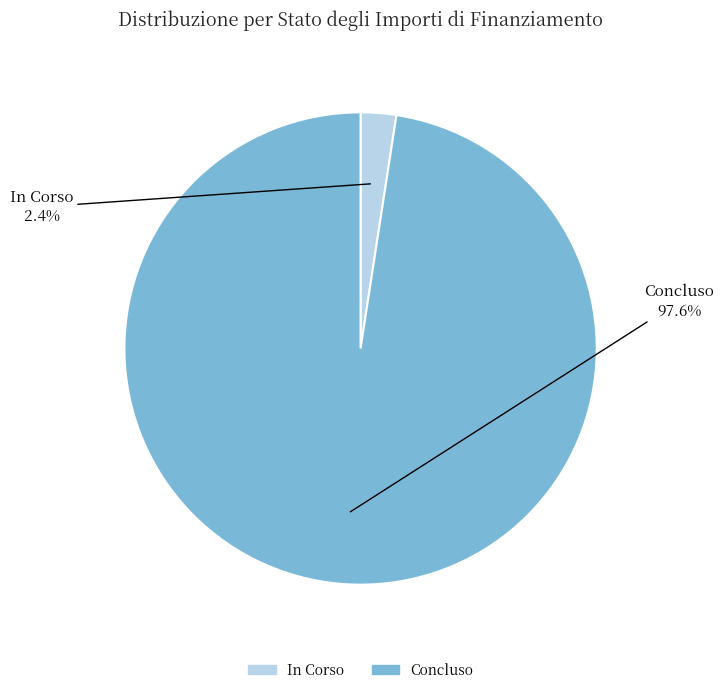

Does any single category account for the majority?

Yes